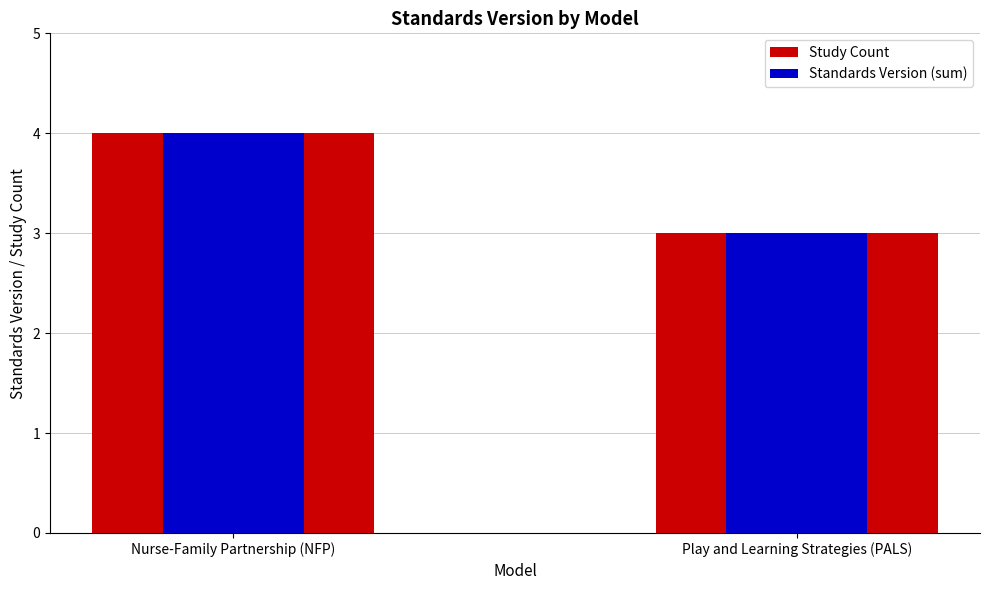

Count the number of data series in this chart.

2